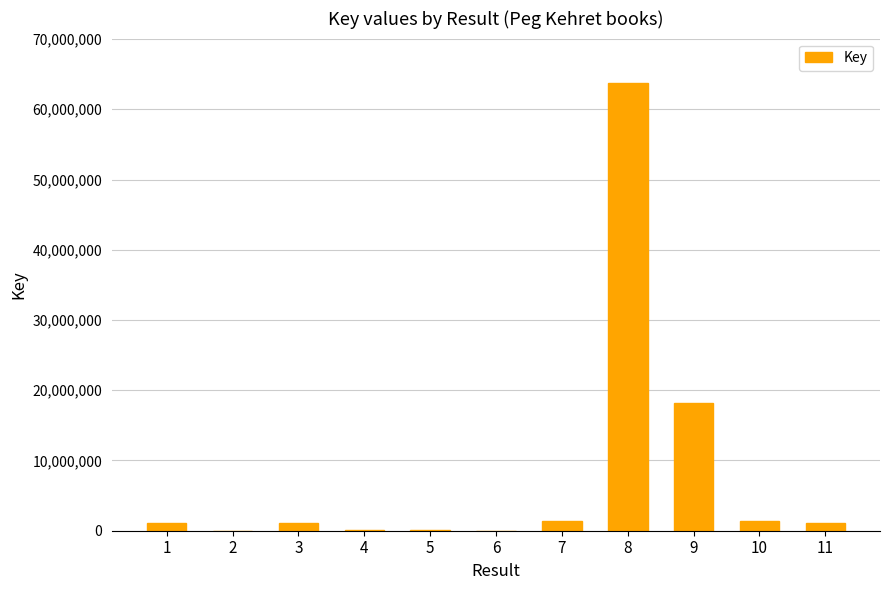

What is the sum of all values?

88174963